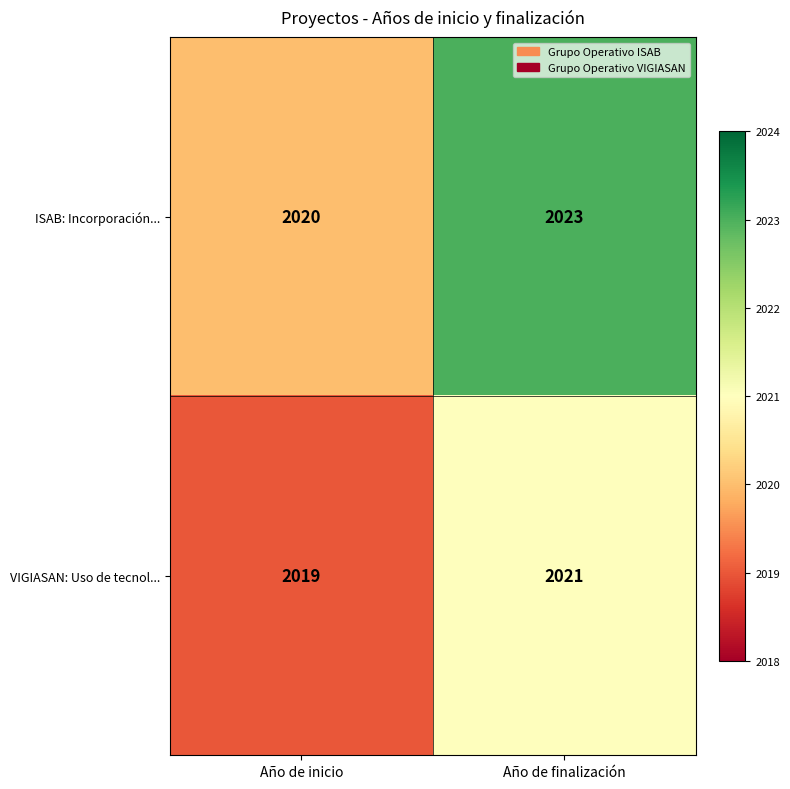

Rank the series by their average value, from lowest to highest.

VIGIASAN: Uso de tecnol..., ISAB: Incorporación...